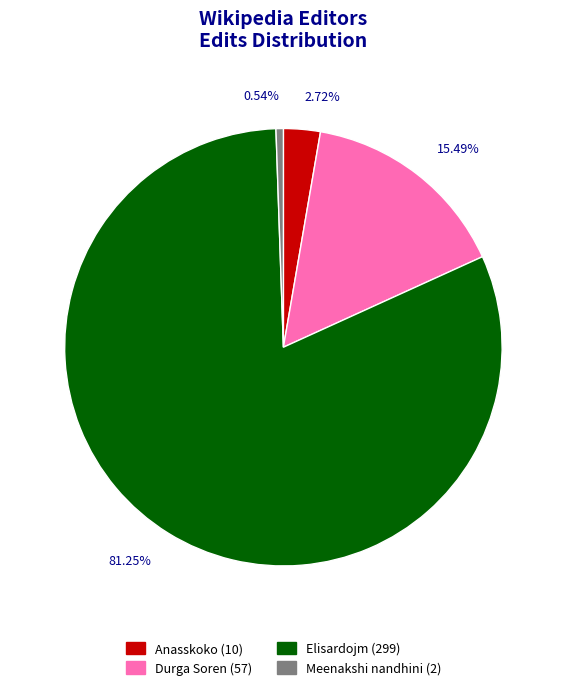

Does any single category account for the majority?

Yes